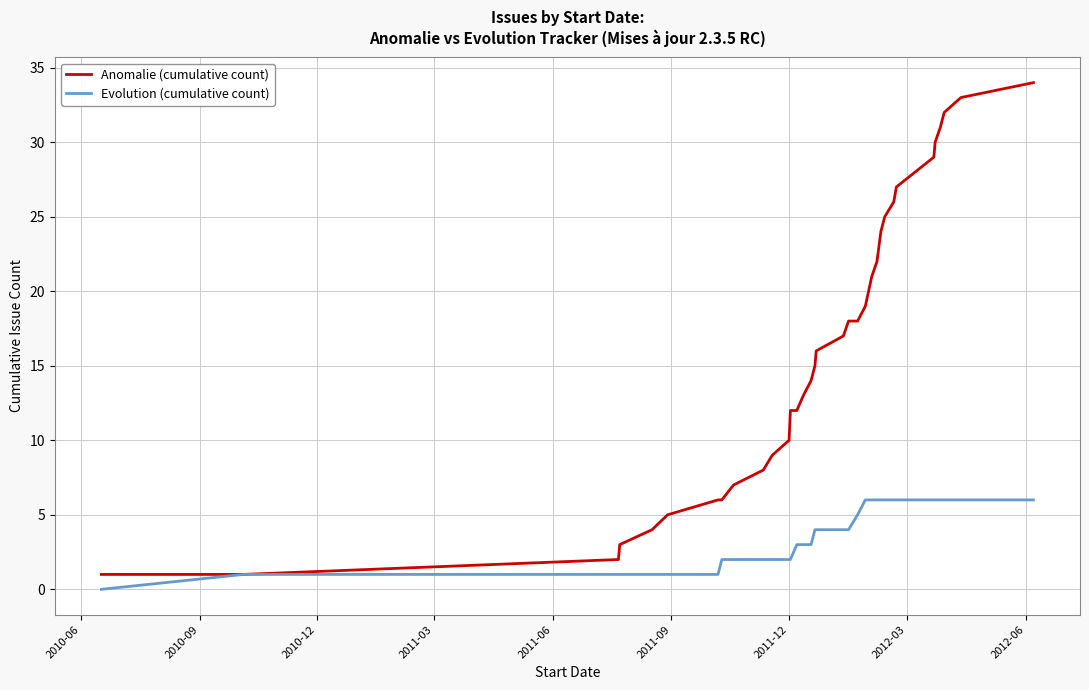

Which series has the widest spread of values?

Anomalie (cumulative count)